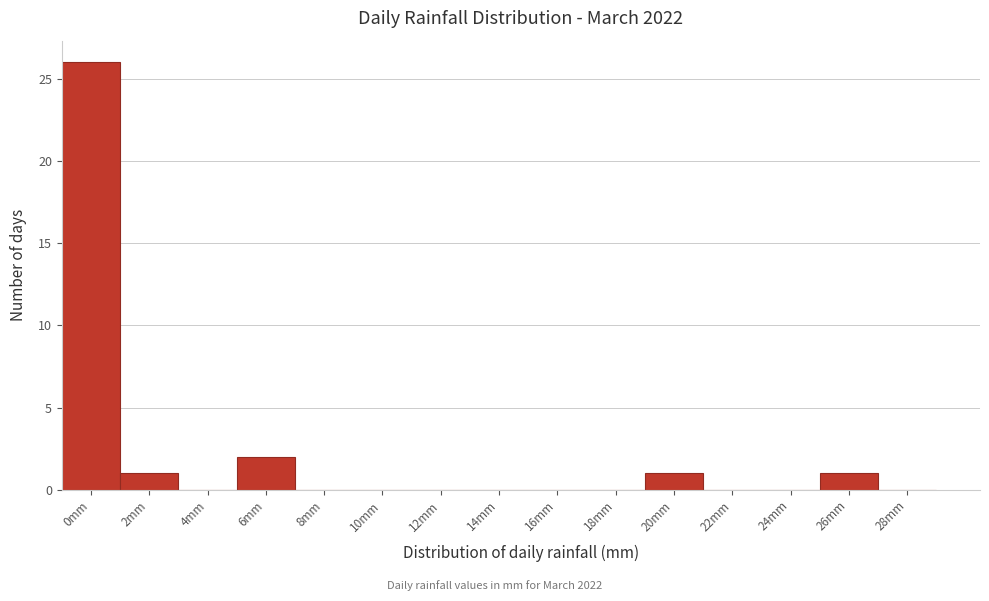

Reading left to right, transcribe all the data shown in this chart.

0mm=26	2mm=1	4mm=0	6mm=2	8mm=0	10mm=0	12mm=0	14mm=0	16mm=0	18mm=0	20mm=1	22mm=0	24mm=0	26mm=1	28mm=0